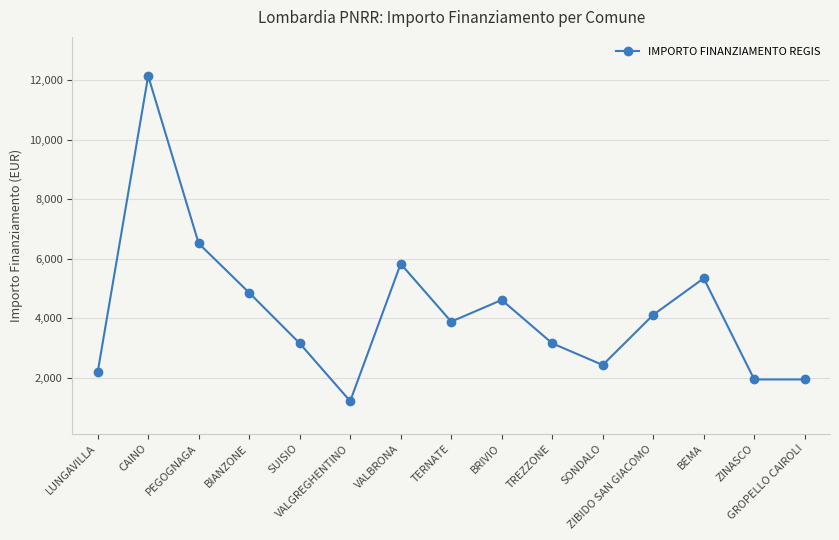

True or false: the data shows 6827 at TERNATE.

False